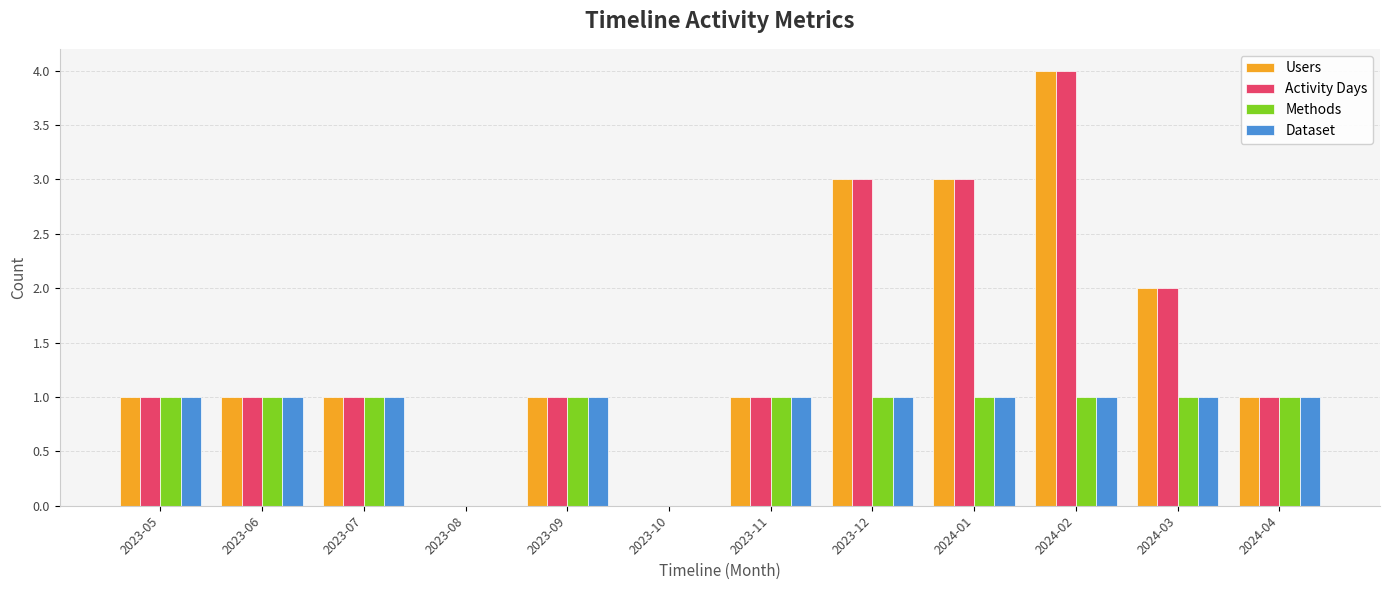

True or false: Activity Days has a value of 1 at 2023-09.

True